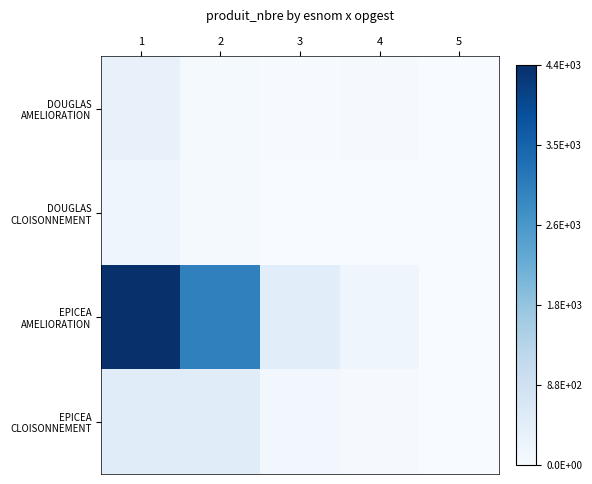

Which series has the largest total across all categories?

EPICEA AMELIORATION